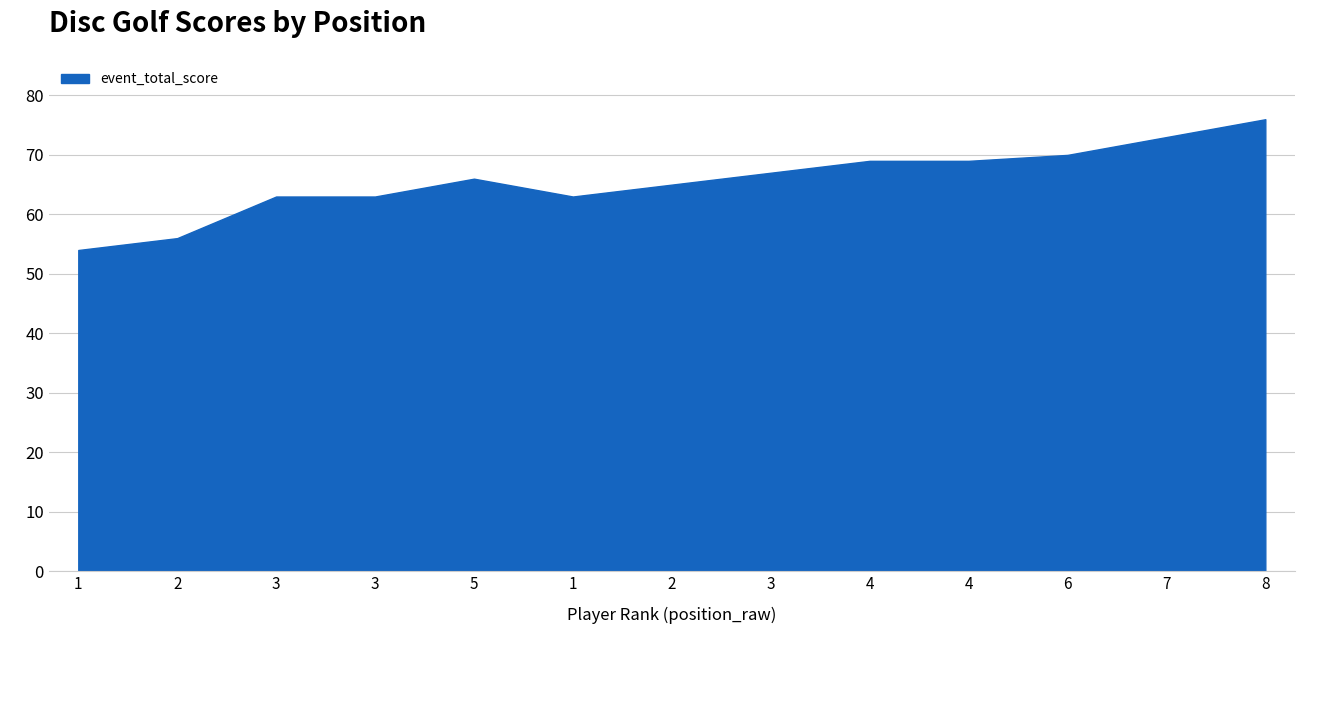

How many lines are shown in the chart?

1